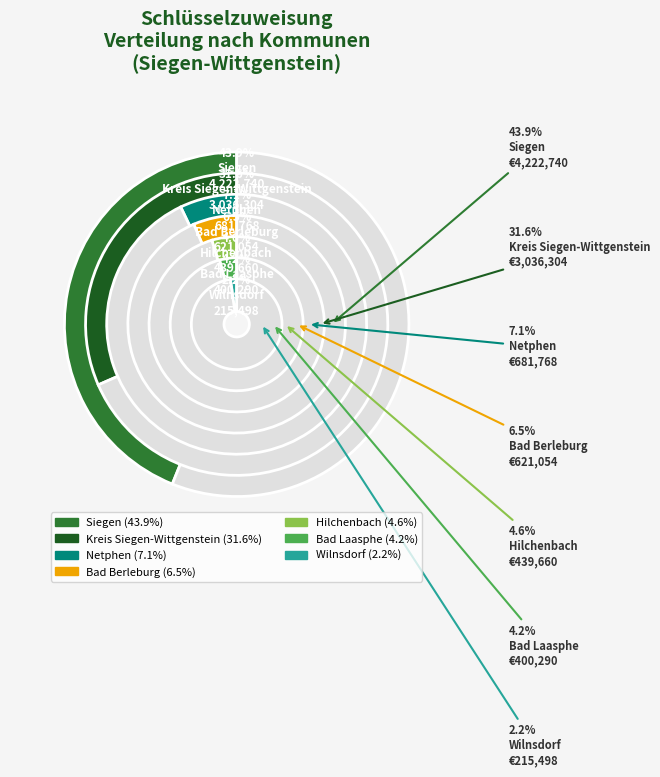

What is the largest slice in the pie chart?

Siegen